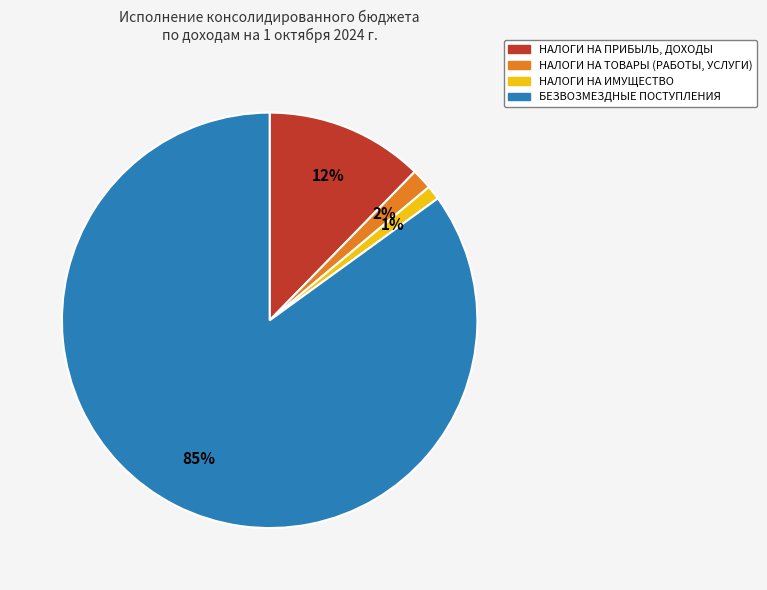

Which slice is the largest?

БЕЗВОЗМЕЗДНЫЕ ПОСТУПЛЕНИЯ